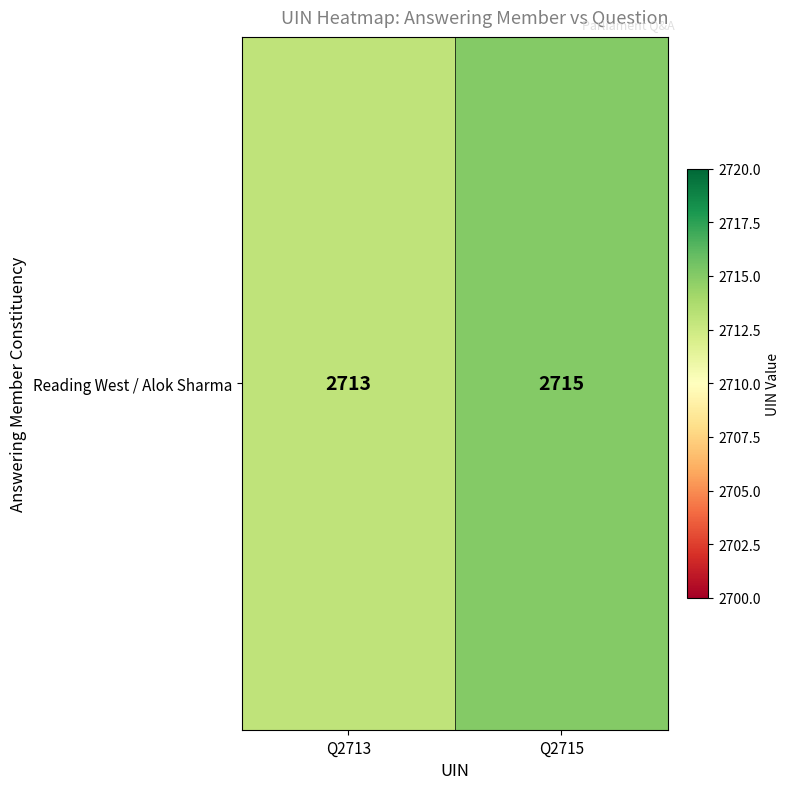

What is the change in value from Q2713 to Q2715?

+2